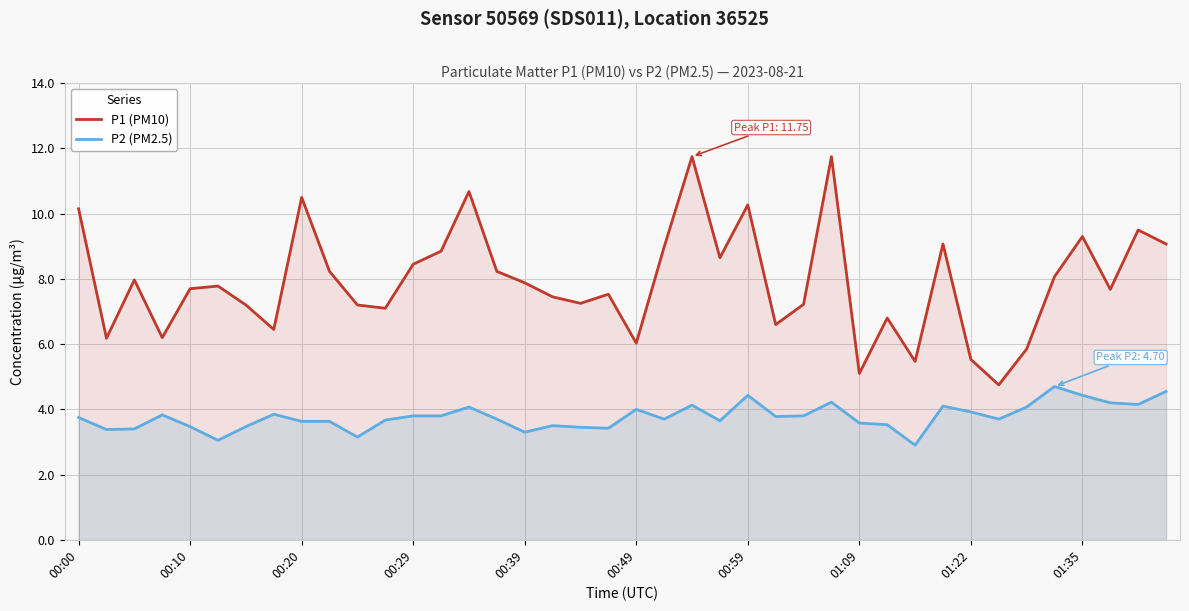

At 31, list the series in order from largest to smallest.

P1 (PM10), P2 (PM2.5)